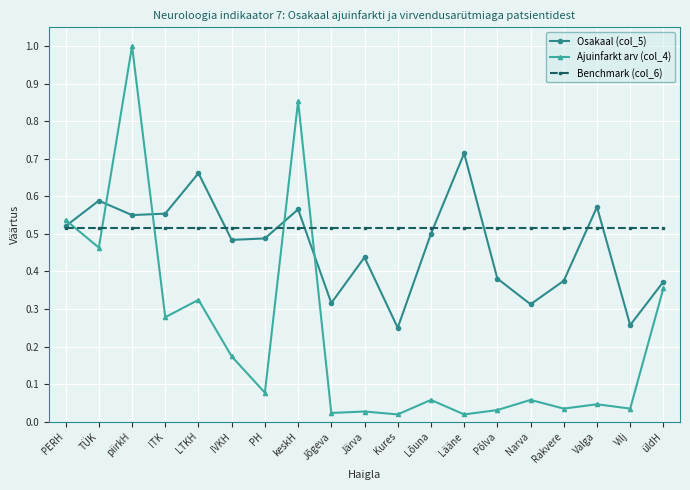

What is the maximum value for Ajuinfarkt arv (col_4)?

1.0